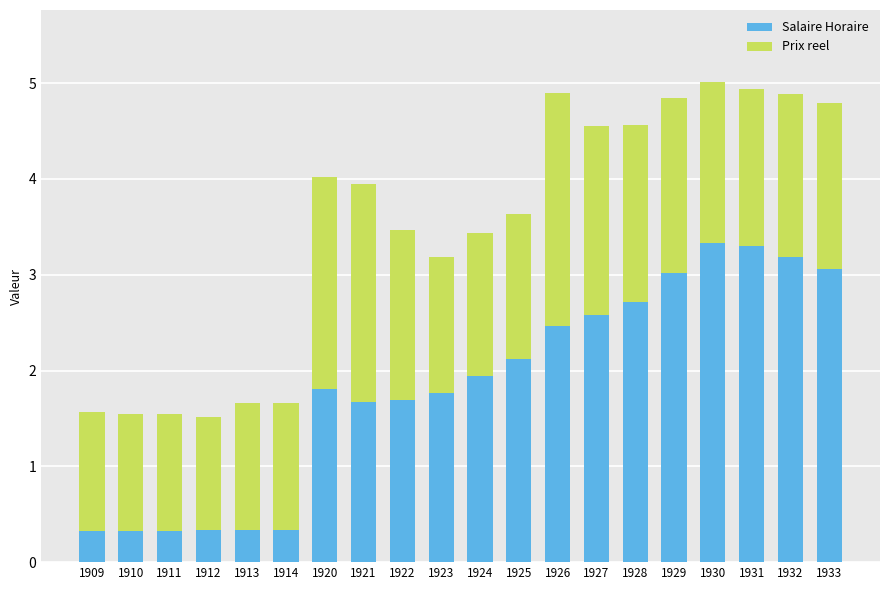

What is the difference between the second highest and minimum values in the Salaire Horaire series?

3.0